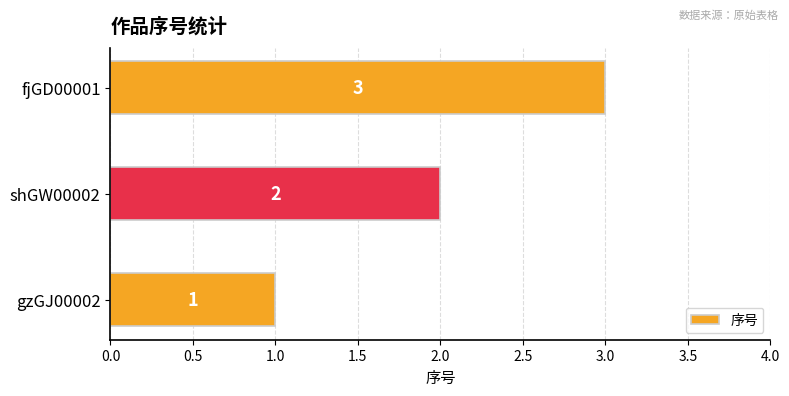

What is the difference between the maximum and minimum values?

2